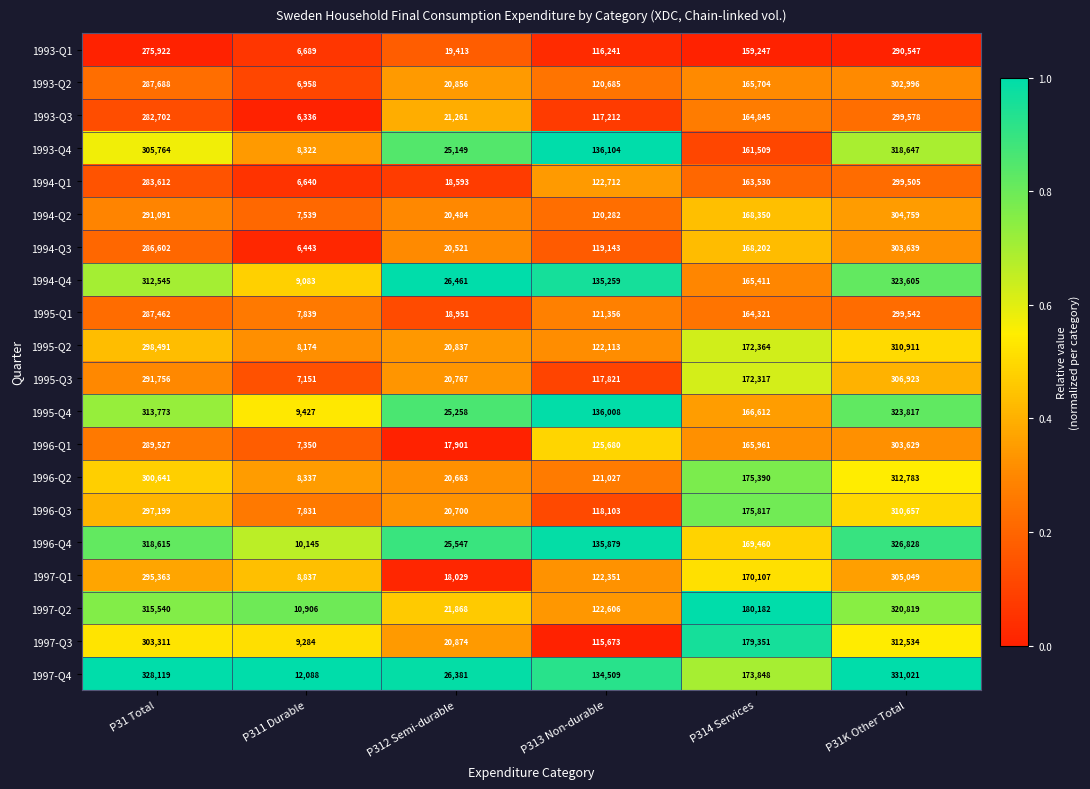

What is the greatest value displayed?

331021